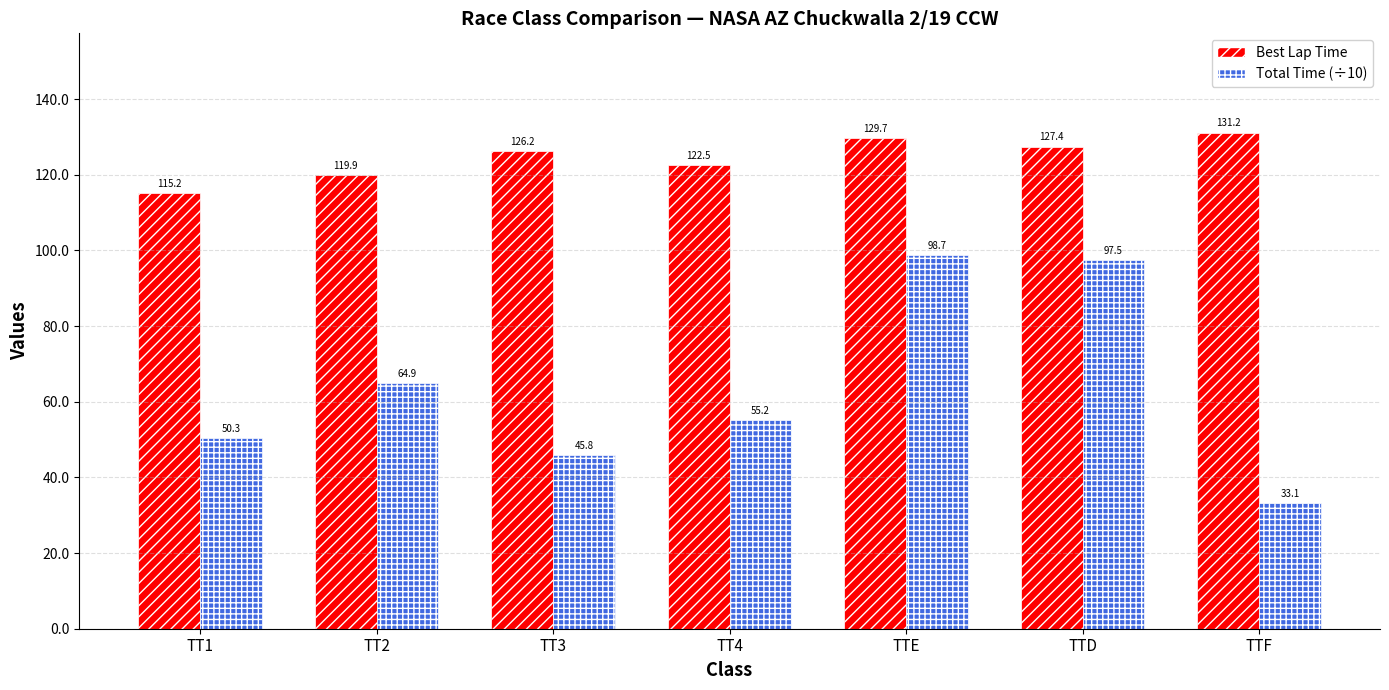

What value does the Best Lap Time series have at TT3?

126.2